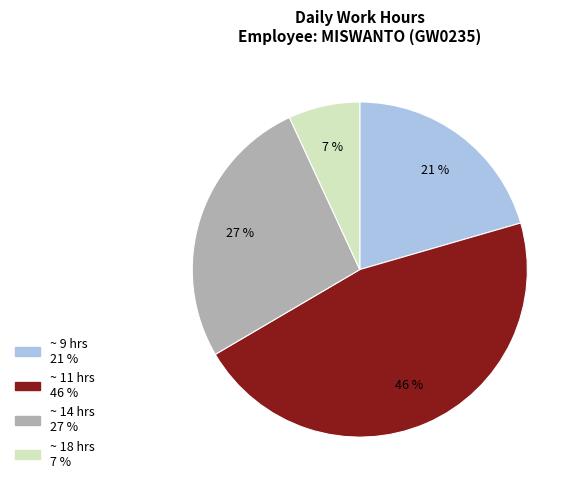

To the nearest percent, what is the difference between the largest and smallest slice percentages?

39%